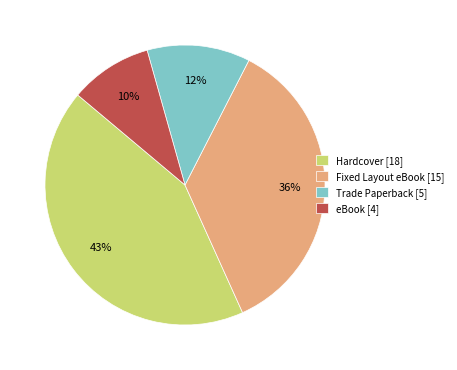

Is the sum of Hardcover and Fixed Layout eBook greater than half?

Yes